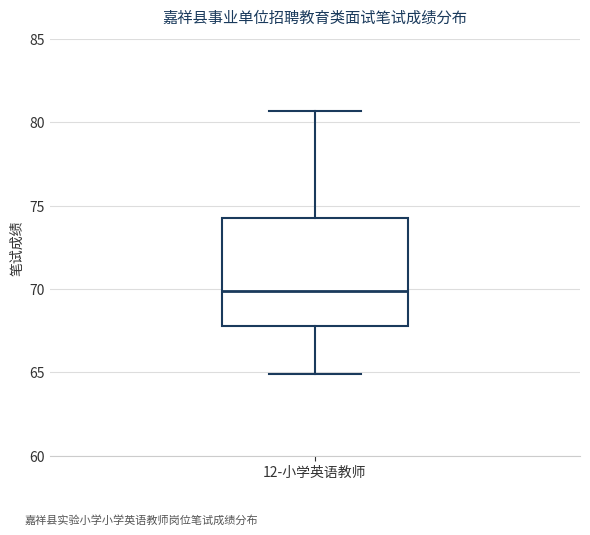

Read this box plot against the y-axis: the position of the median line, the range covered by the box, and the ends of both whiskers. The values are not printed on the chart, so give them approximately, as read against the axis.

median 70.0, box 68.0 to 74.5, whiskers 65.0 to 80.5